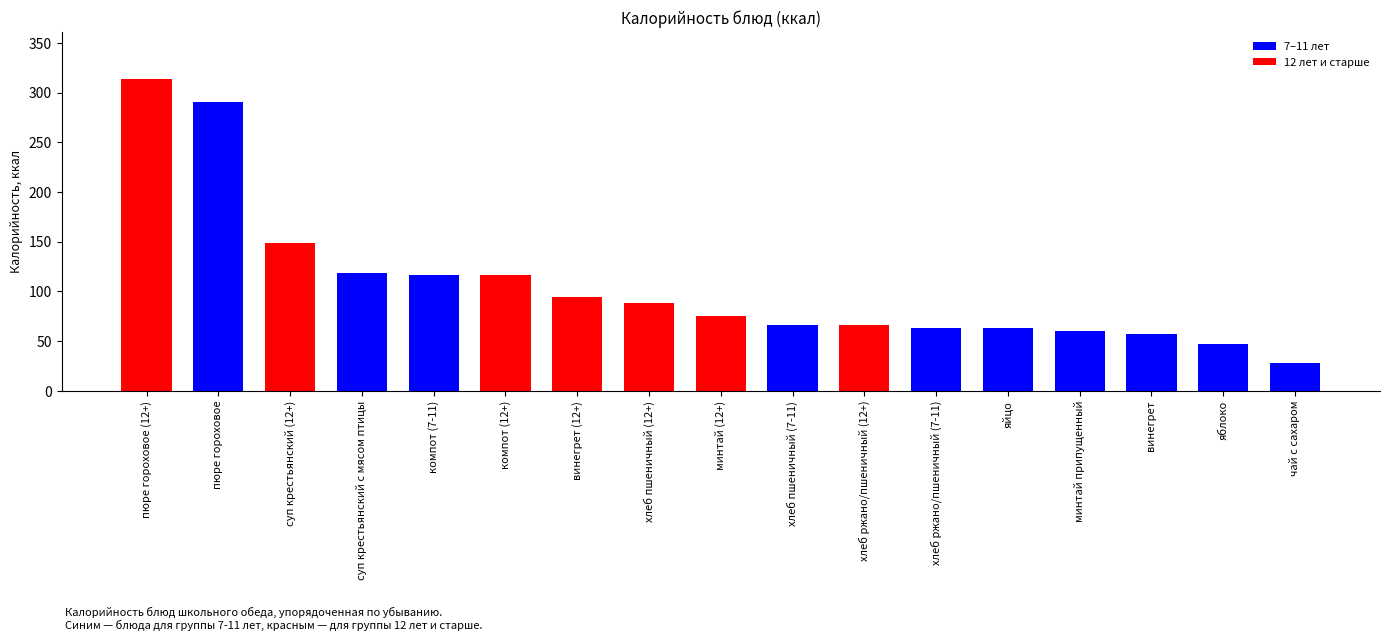

The chart shows a value of 291.0 at пюре гороховое. True or false?

True